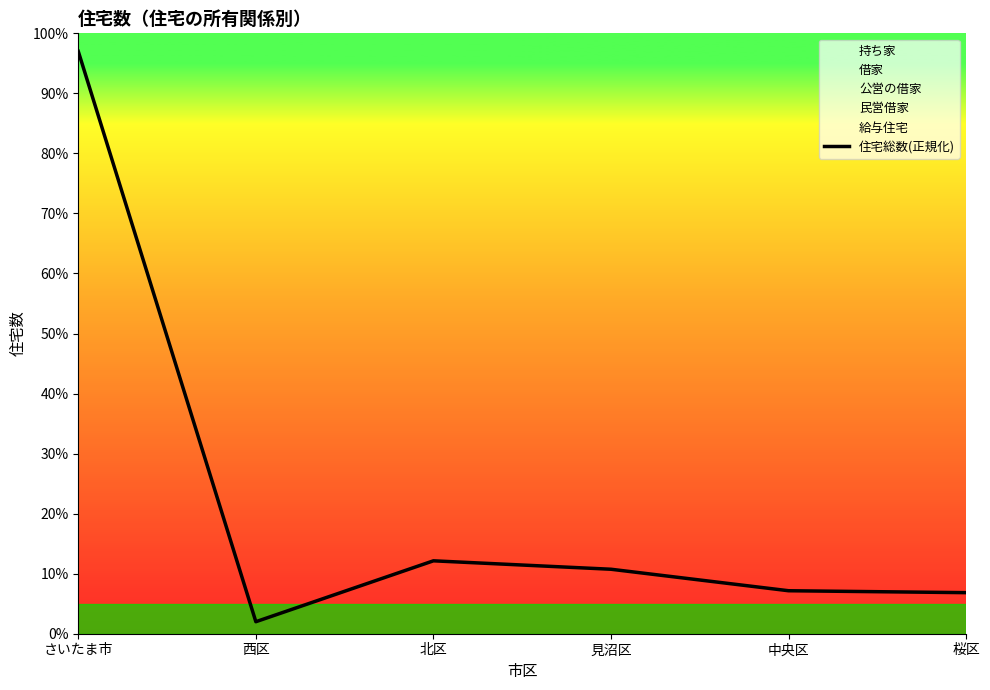

What is the label of the 1st point from the right?

桜区